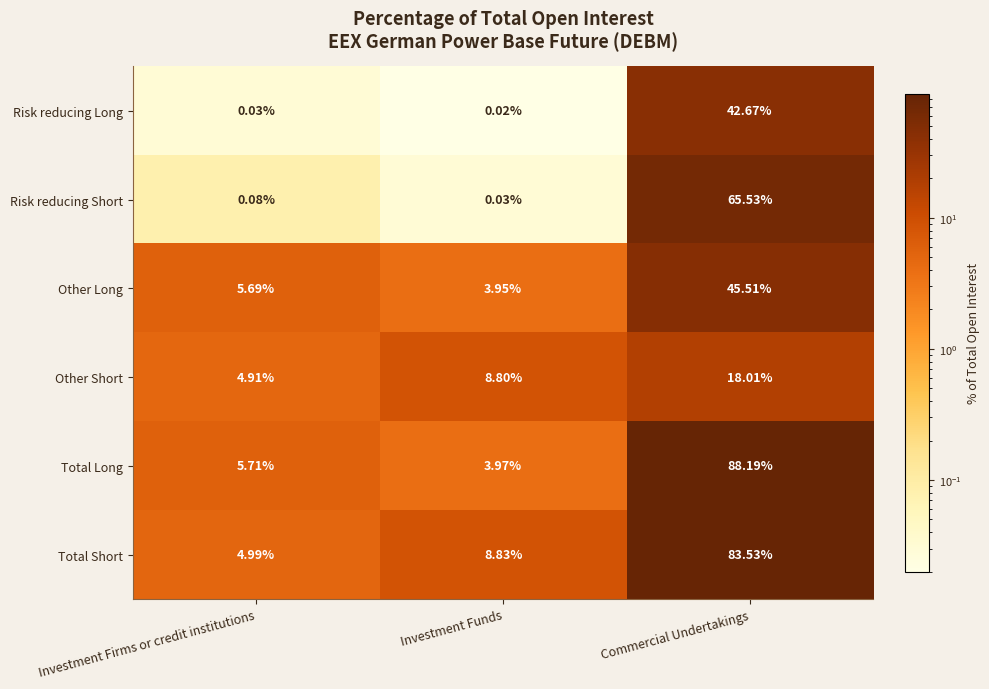

Which series has the largest range (max minus min)?

Total Long